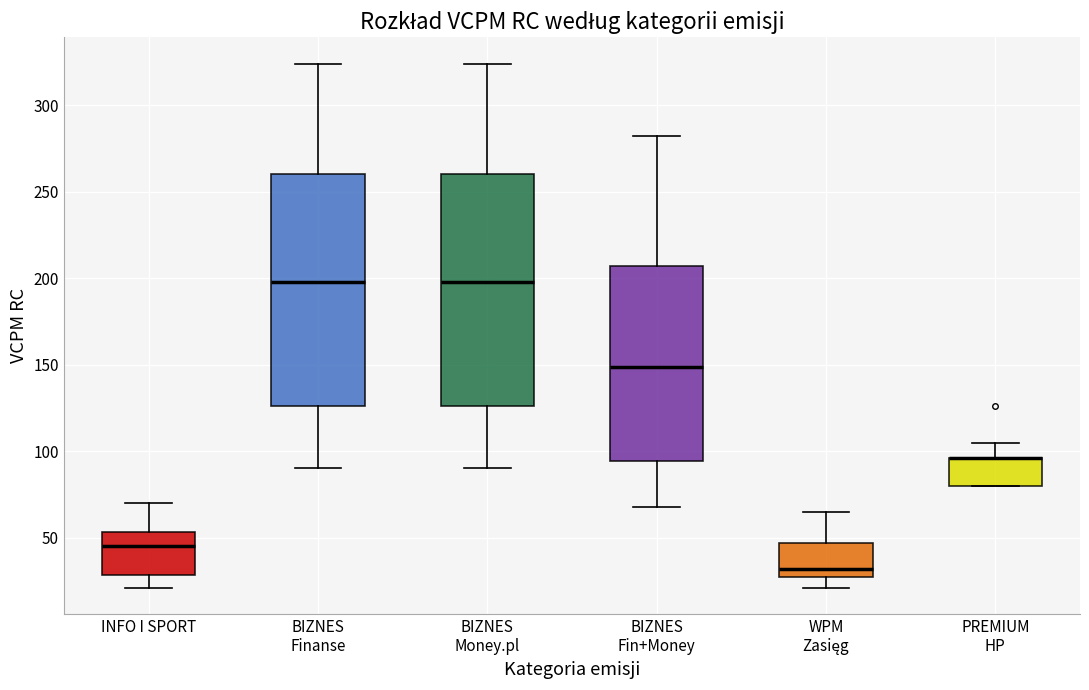

Reading left to right, read every box against the y-axis: the position of its median line, the range the box covers, and the ends of its whiskers. The values are not printed on the chart, so give them approximately, as read against the axis.

INFO I SPORT: median 45, box 30 to 55, whiskers 20 to 70
BIZNES Finanse: median 200, box 125 to 260, whiskers 90 to 325
BIZNES Money.pl: median 200, box 125 to 260, whiskers 90 to 325
BIZNES Fin+Money: median 150, box 95 to 205, whiskers 70 to 280
WPM Zasięg: median 30, box 25 to 45, whiskers 20 to 65
PREMIUM HP: median 95 (drawn on the box's upper edge), box 80 to 95, whiskers 80 to 105